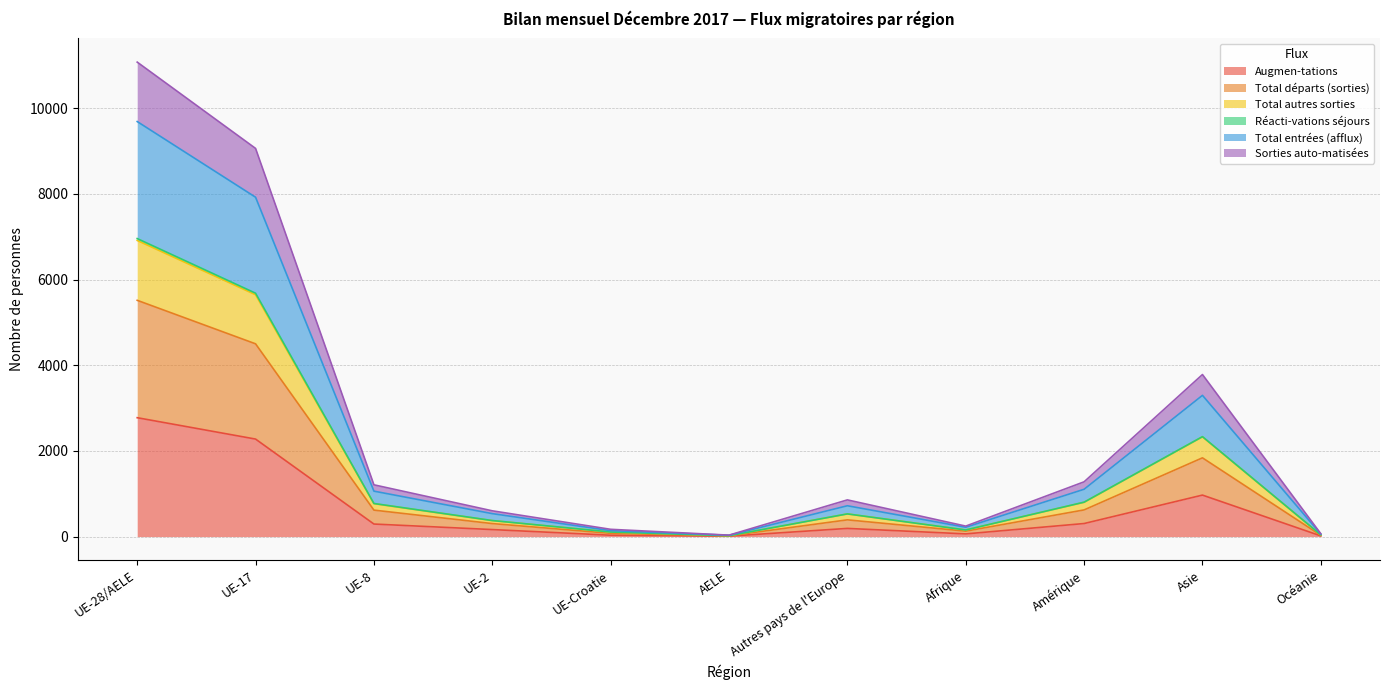

At which category does Total autres sorties reach its first local valley?

AELE